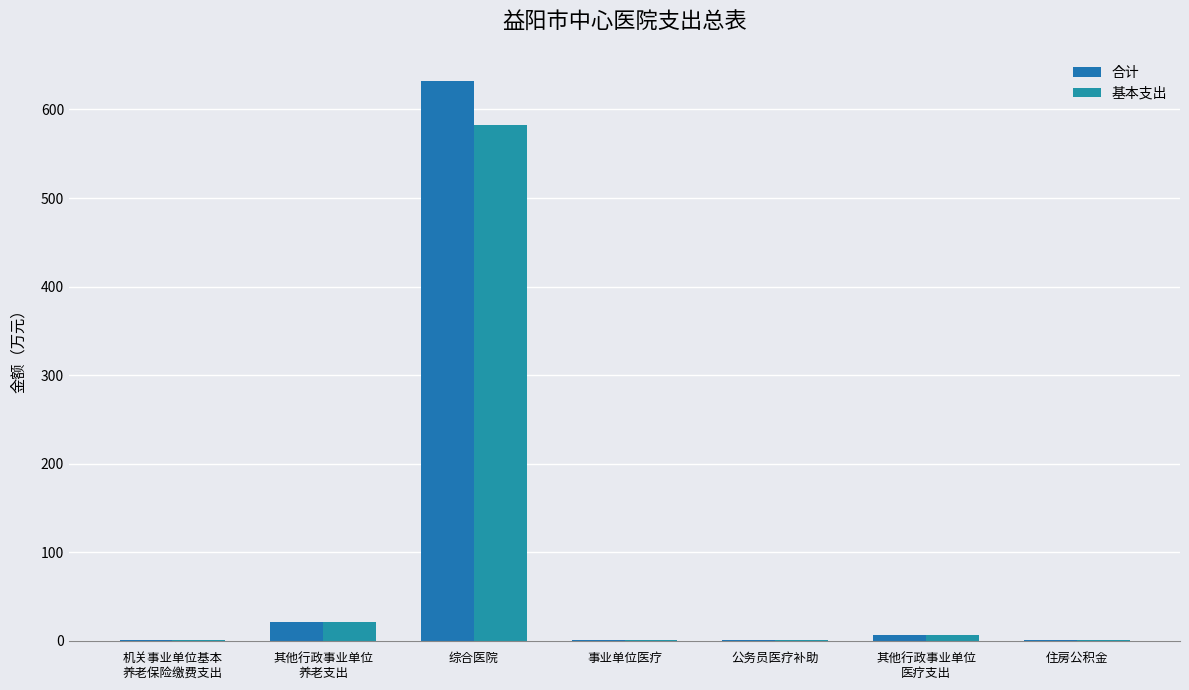

Which series changed the most between 事业单位医疗 and 住房公积金?

合计